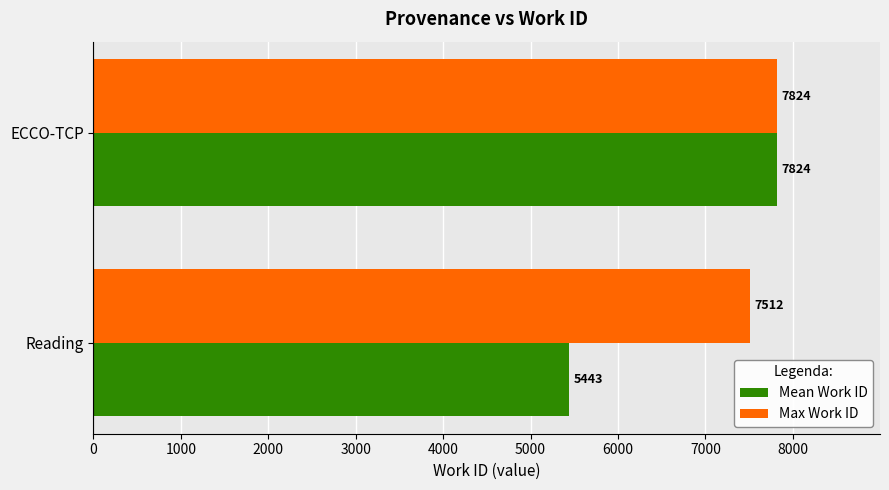

At which label is Max Work ID closest to 7668?

Reading